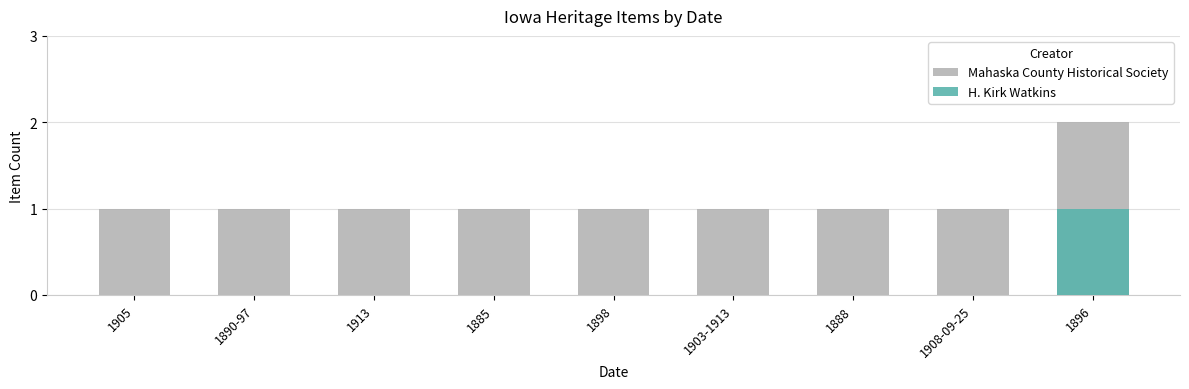

List the labels in order of value, largest first.

1896, 1905, 1890-97, 1913, 1885, 1898, 1903-1913, 1888, 1908-09-25